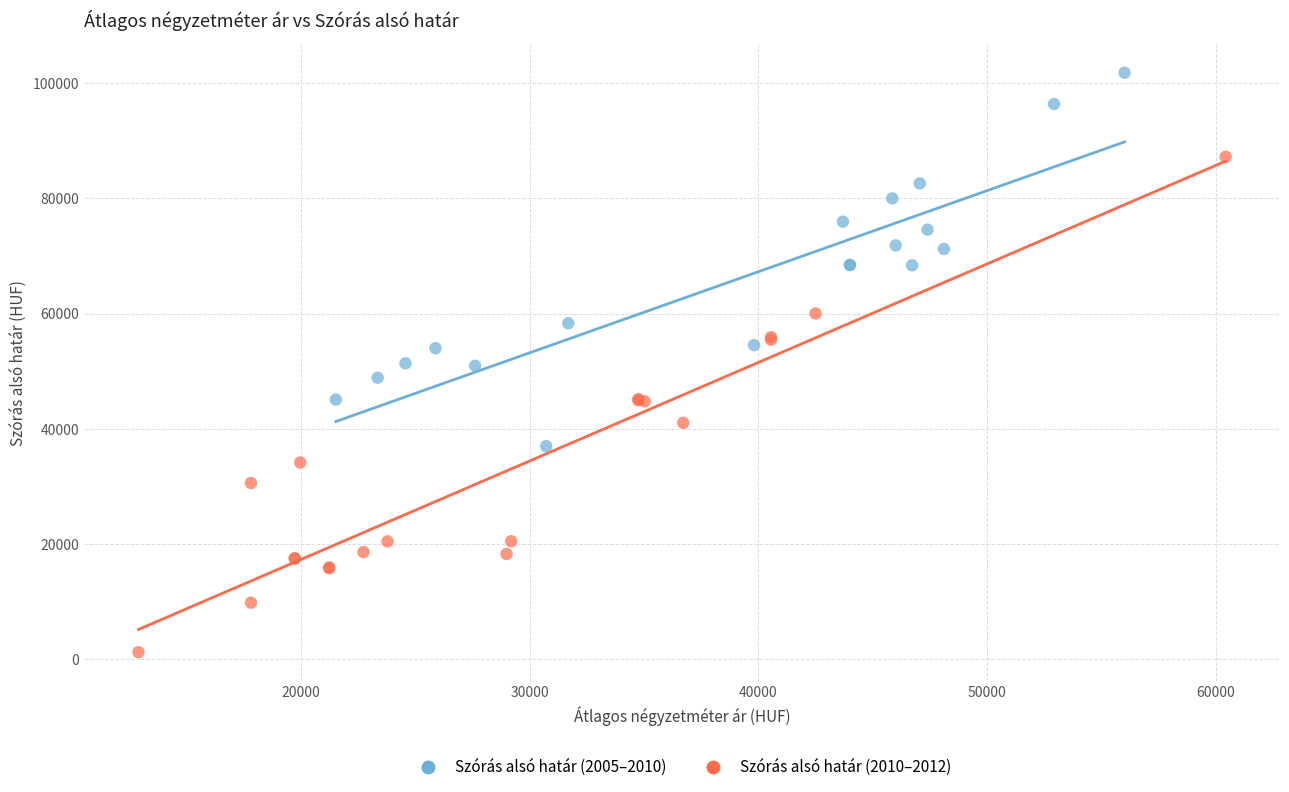

Which series contains the highest Y value?

Szórás alsó határ (2005–2010)